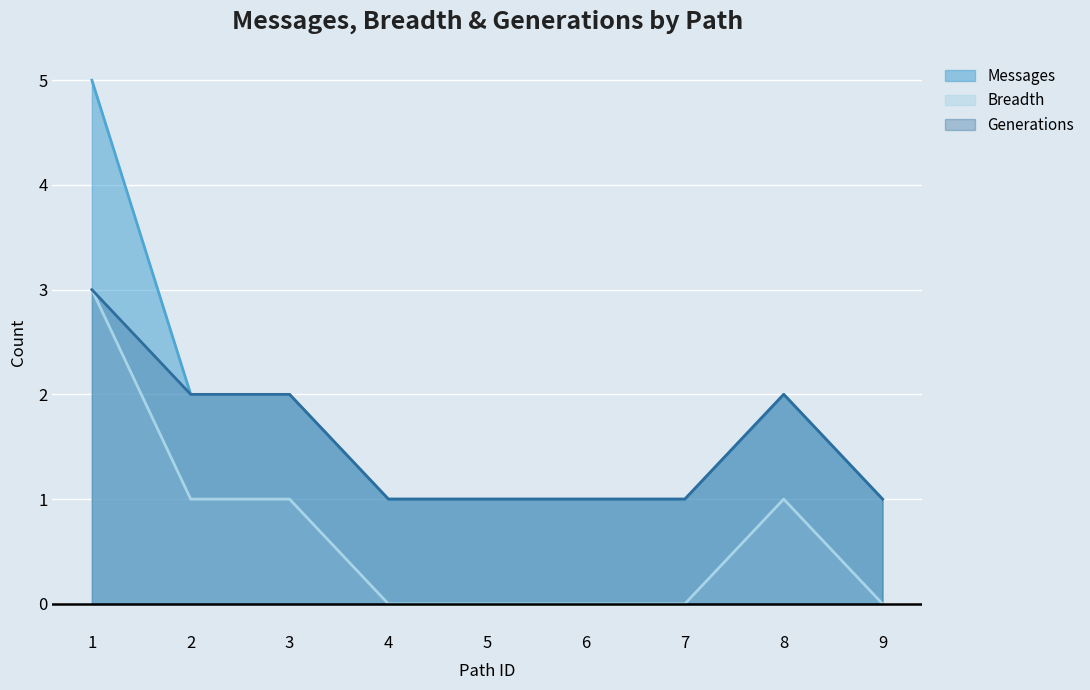

Is the value of Messages at 3 greater than the value of Breadth at 4?

Yes